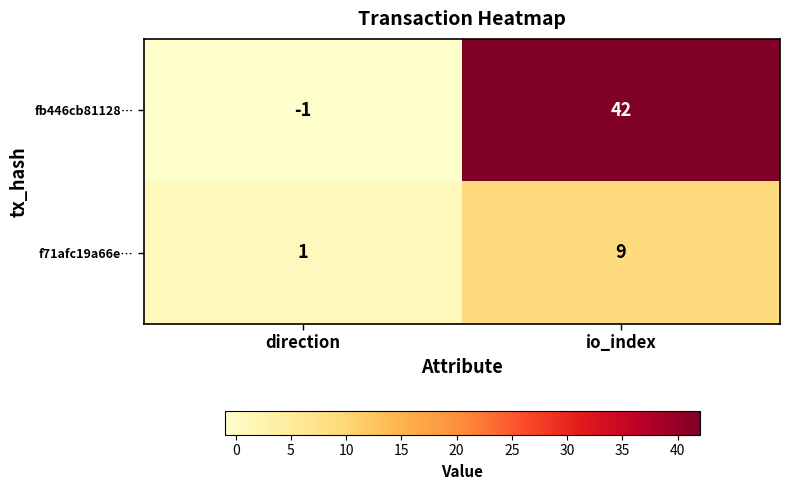

How many categories are shown in the chart?

2